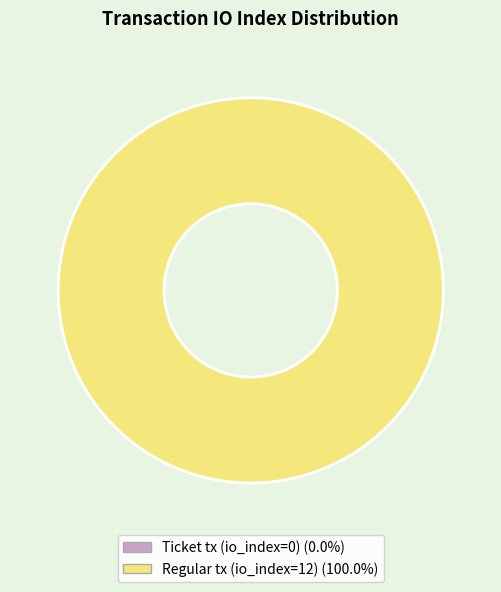

To the nearest percent, what percentage of the pie is Regular tx (io_index=12)?

100%